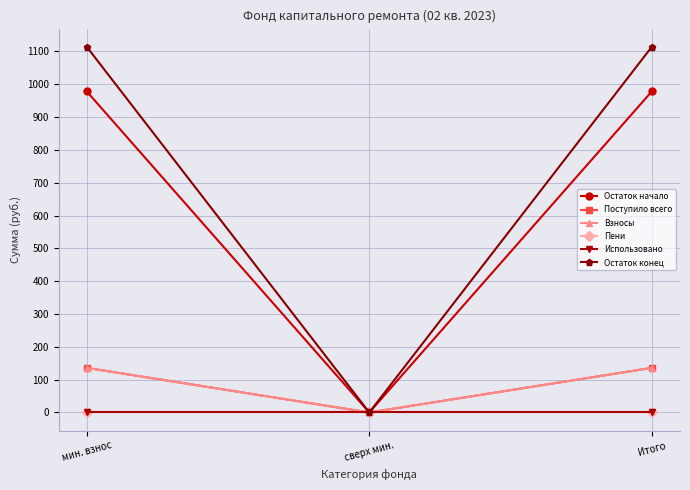

Which series has the largest total across all categories?

Остаток конец